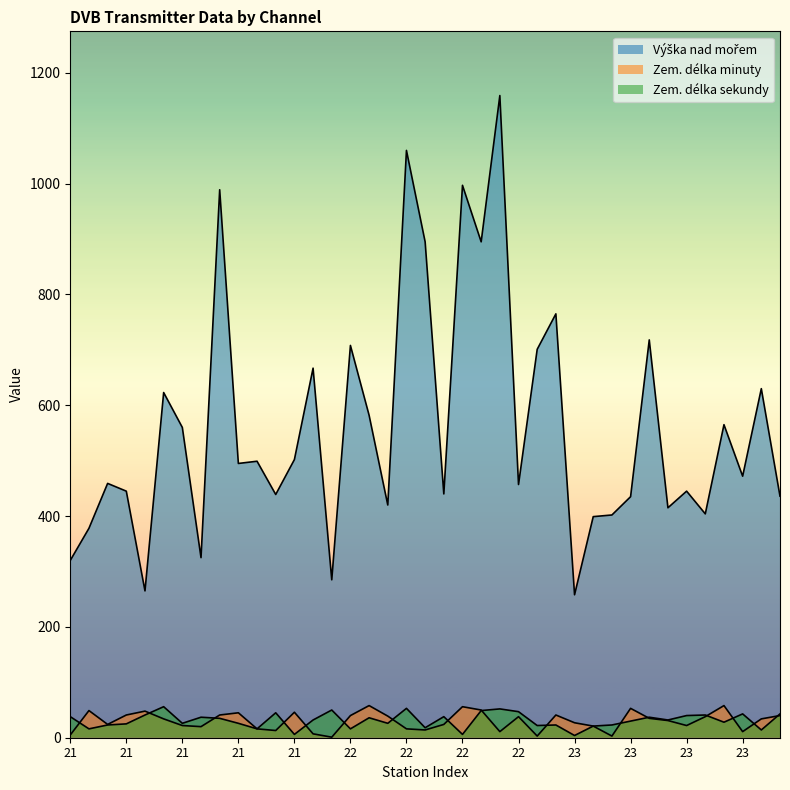

How many interior local peaks does the Výška nad mořem series have?

14